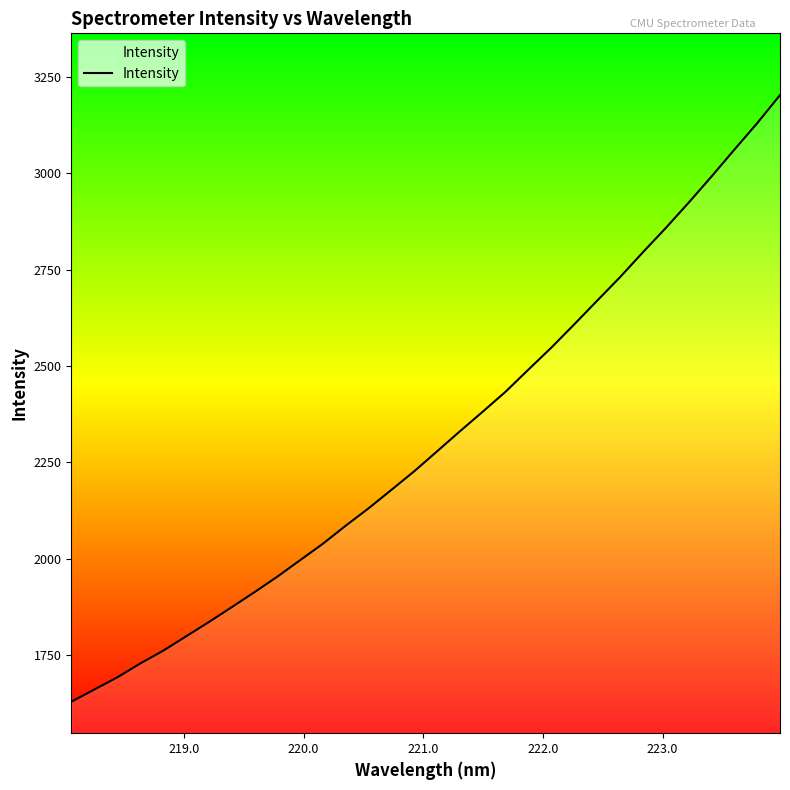

What is the greatest value displayed?

3202.1